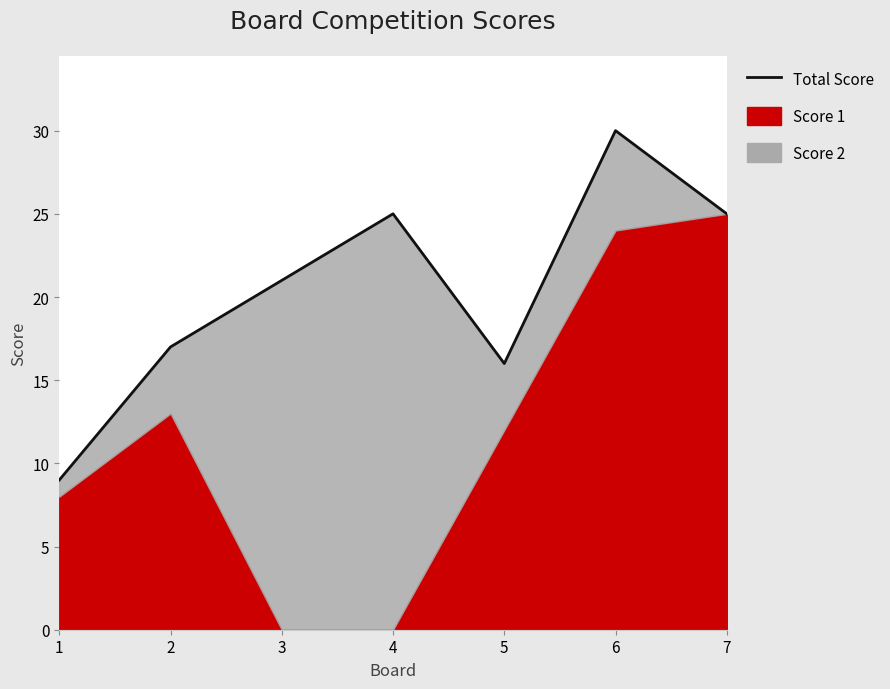

List the labels in order of value, largest first.

6, 4, 7, 3, 2, 5, 1